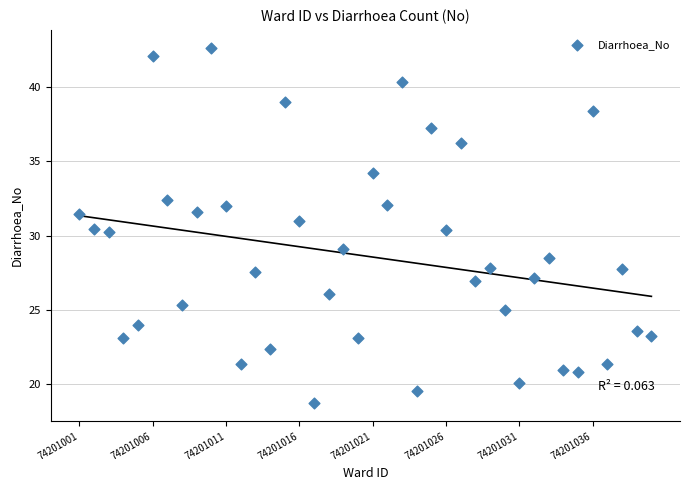

What is the range of Y values (max minus min)?

23.9